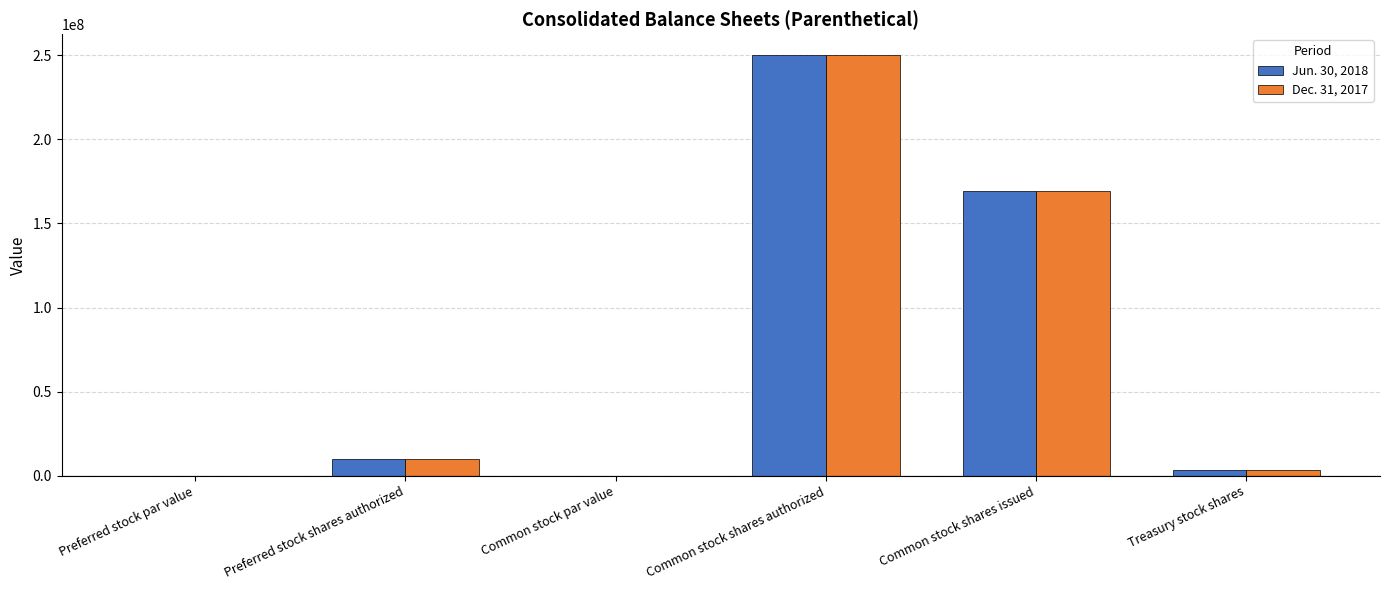

True or false: Dec. 31, 2017 has a value of 10000000.0 at Preferred stock shares authorized.

True